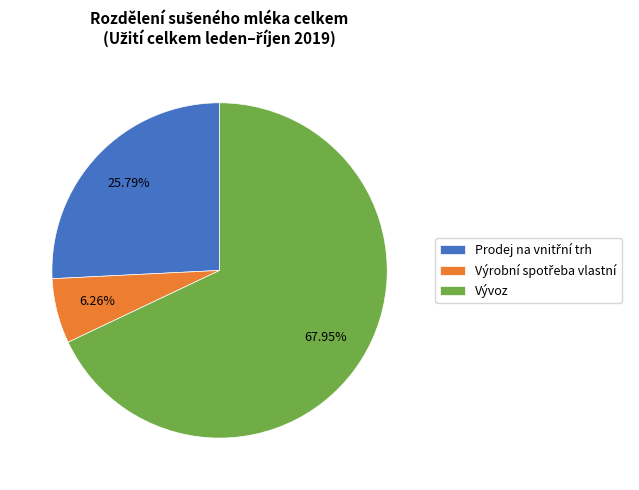

Which category has the biggest portion of the pie?

Vývoz